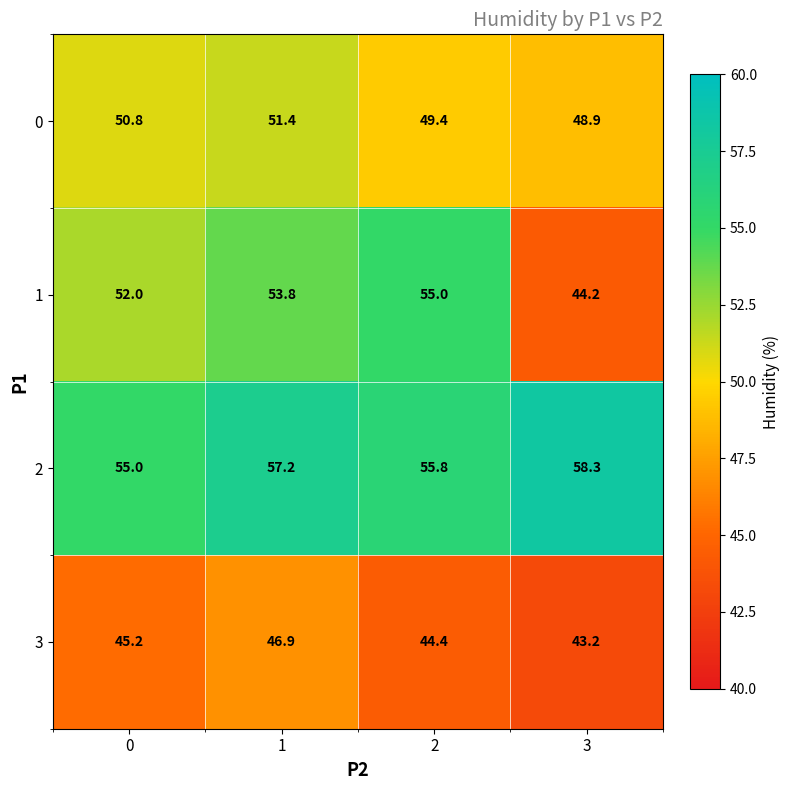

Which series changed the most between 0 and 1?

2